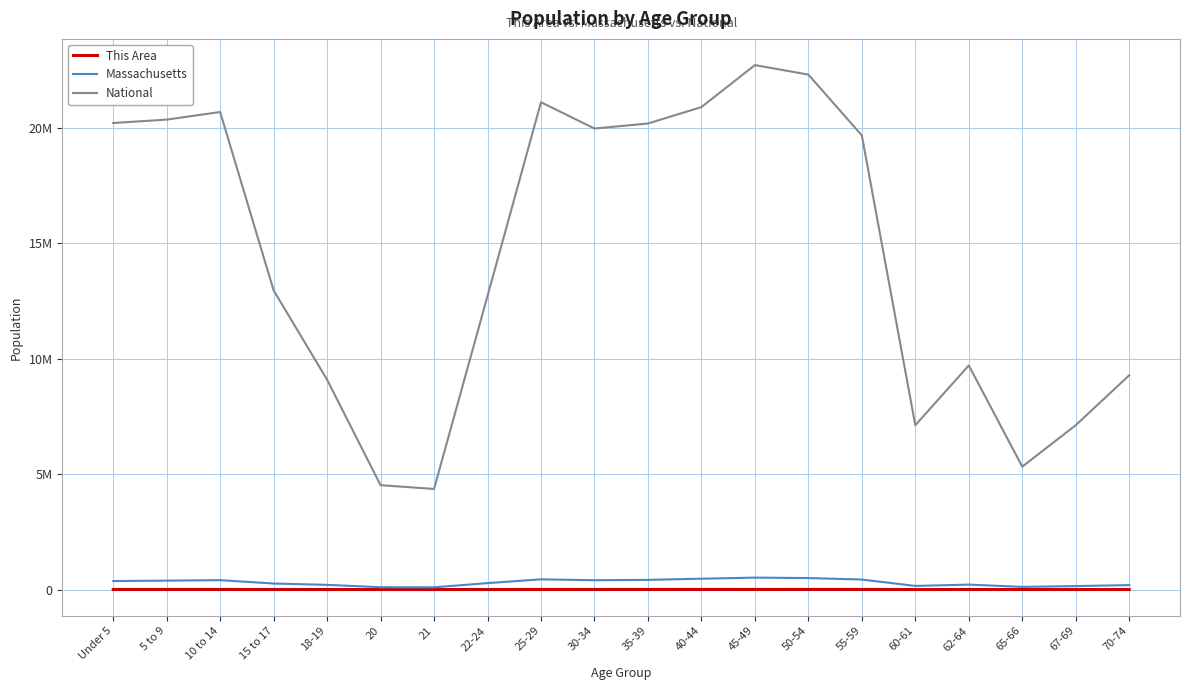

What position from the right is 55-59?

6